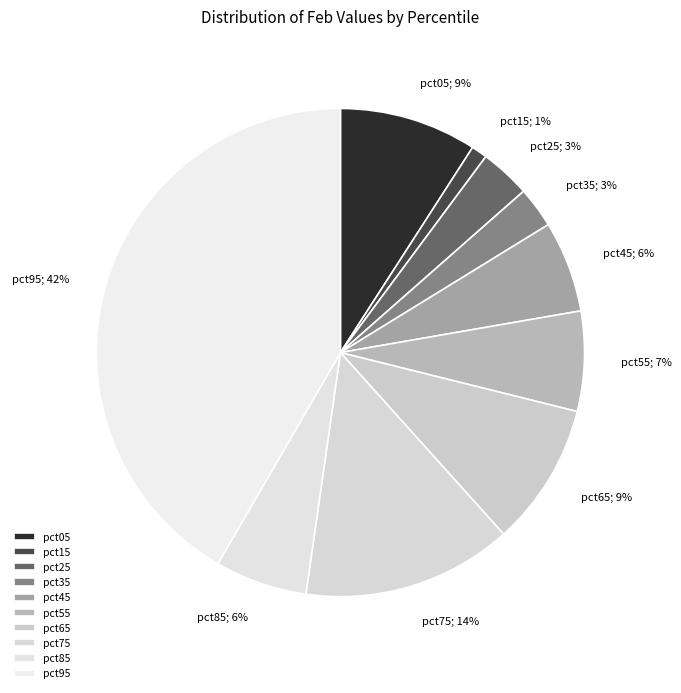

To the nearest percent, what percentage of the pie is pct45?

6%